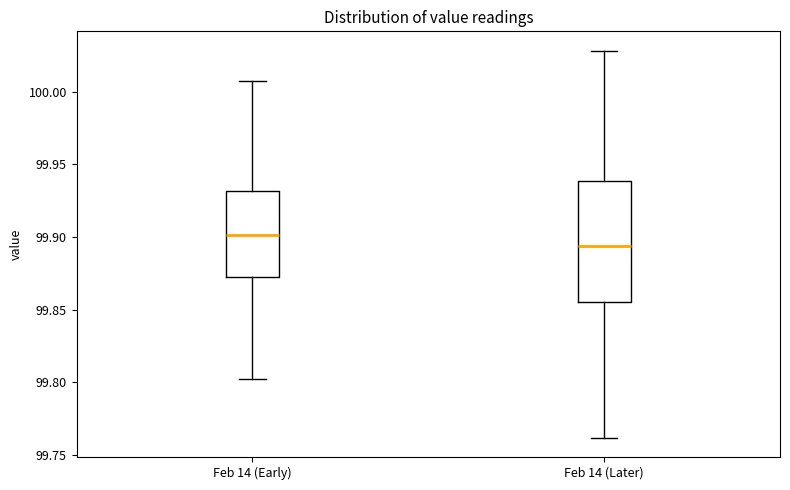

Reading left to right, read every box against the y-axis: the position of its median line, the range the box covers, and the ends of its whiskers. The values are not printed on the chart, so give them approximately, as read against the axis.

Feb 14 (Early): median 99.900, box 99.870 to 99.930, whiskers 99.800 to 100.005
Feb 14 (Later): median 99.895, box 99.855 to 99.940, whiskers 99.760 to 100.030